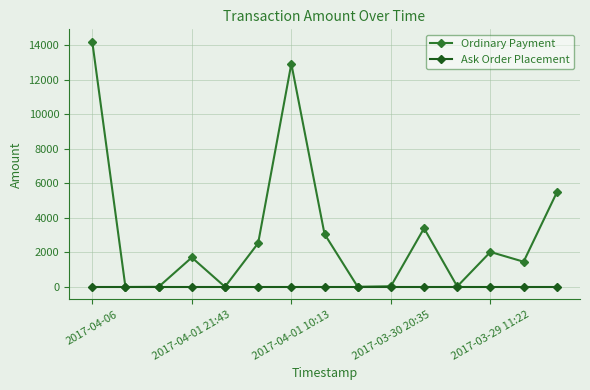

List the series in order of their overall mean, lowest first.

Ask Order Placement, Ordinary Payment